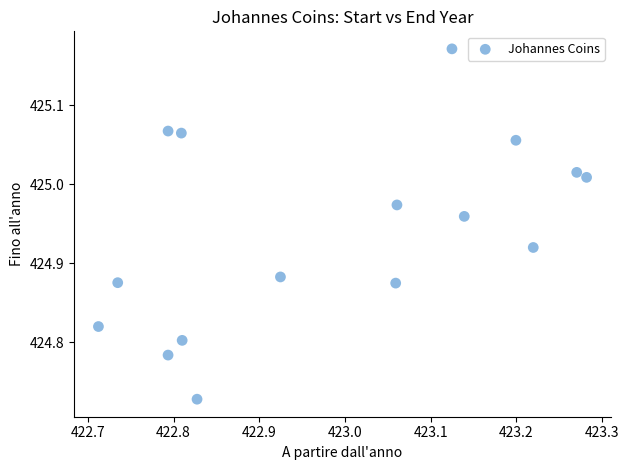

What is the range of Y values (max minus min)?

0.4